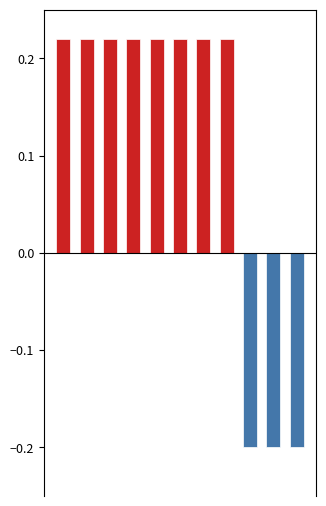

Which category has the lowest value in the 外地来泸人员 series?

8